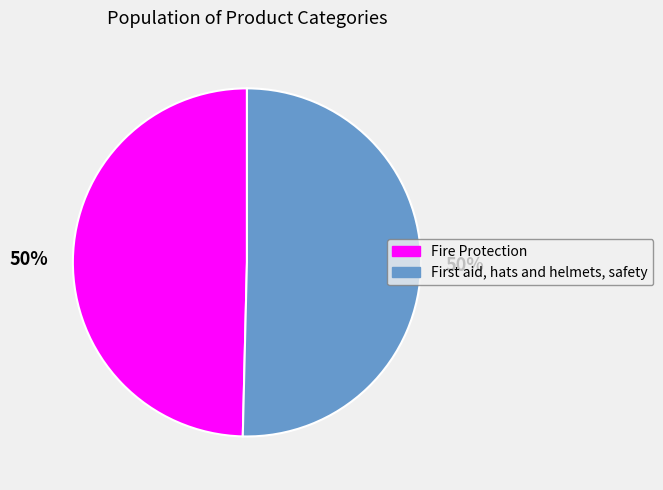

How many segments does this pie chart have?

2